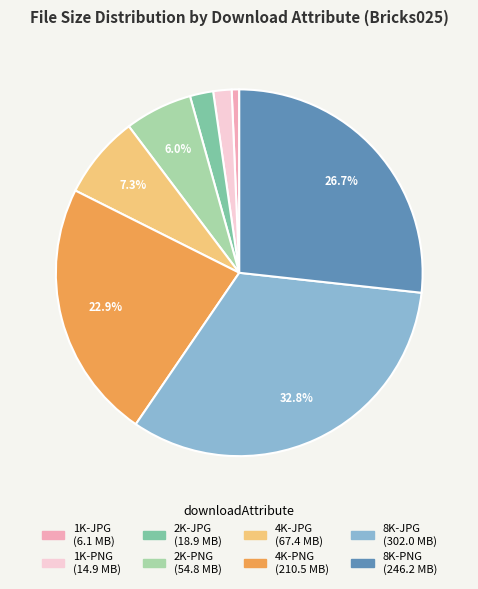

To the nearest percent, what portion does 8K-PNG represent?

27%